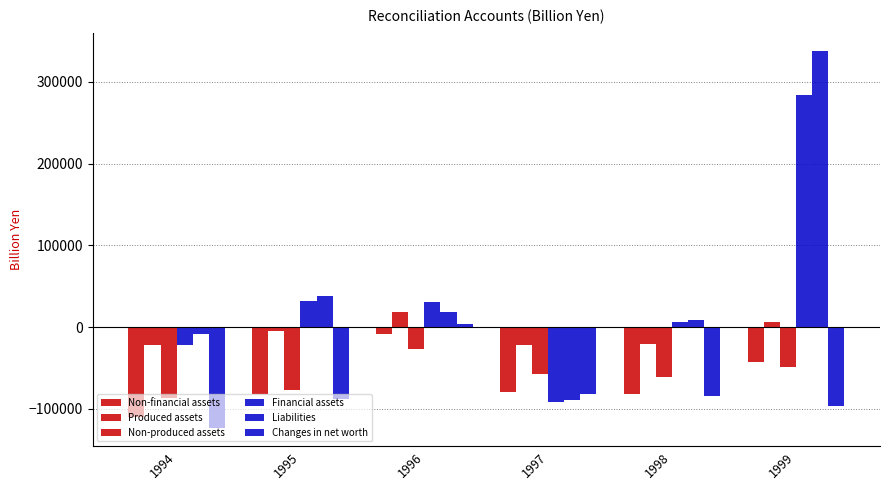

What is the value of the Non-produced assets bar at the 6th from the left?

-49158.1